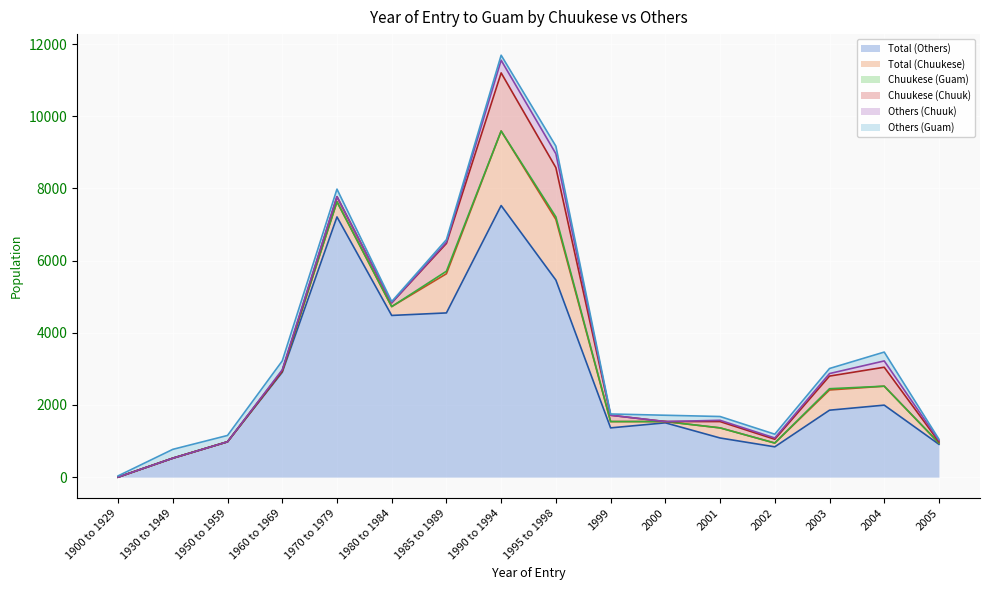

Is the value of Total (Chuukese) at 2005 greater than the value of Total (Others) at 2004?

No